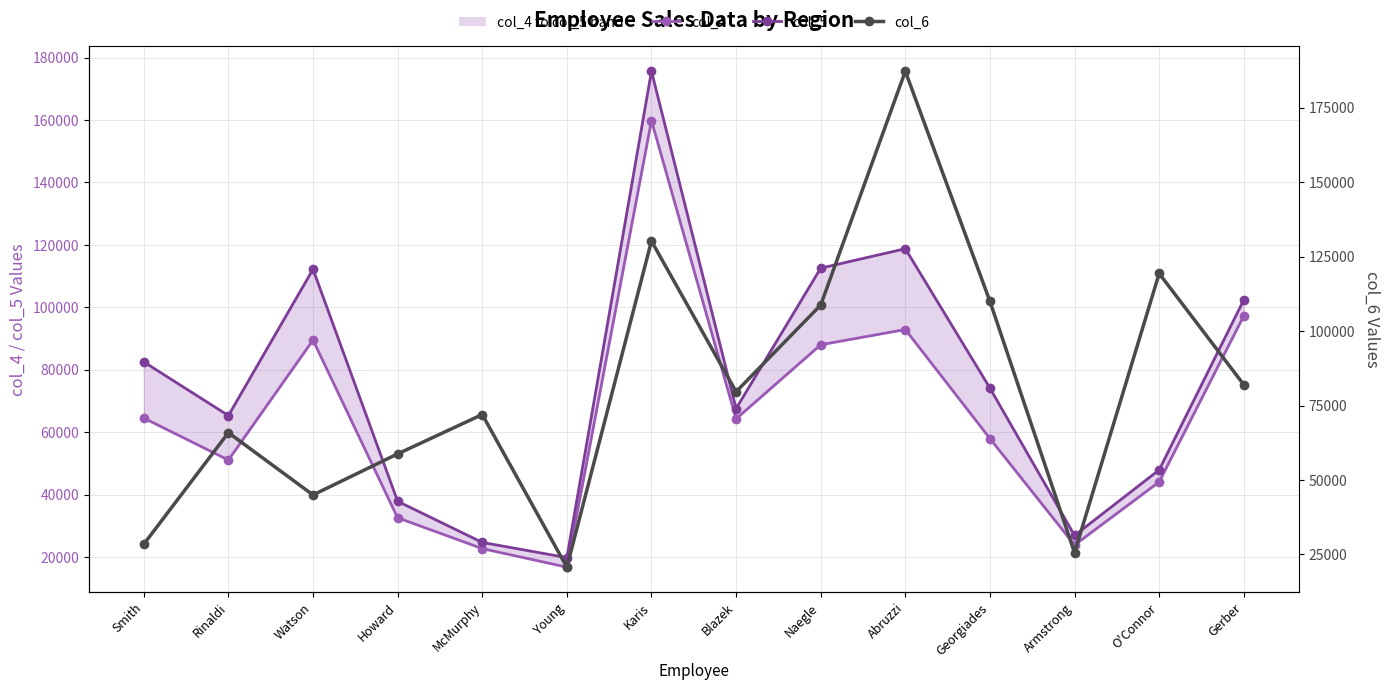

What is the maximum value for col_5?

175599